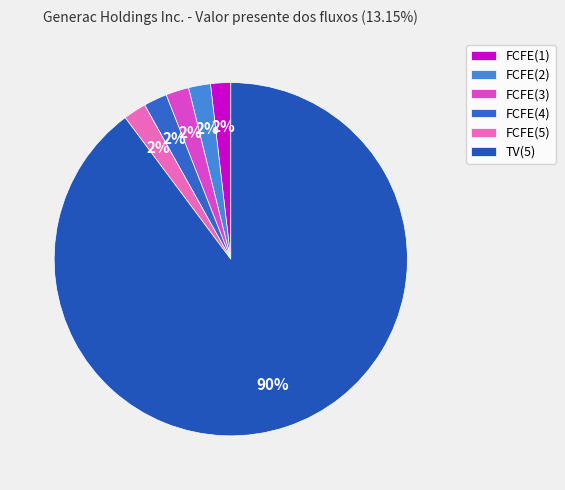

What is the change in value from FCFE(4) to TV(5)?

+20140084